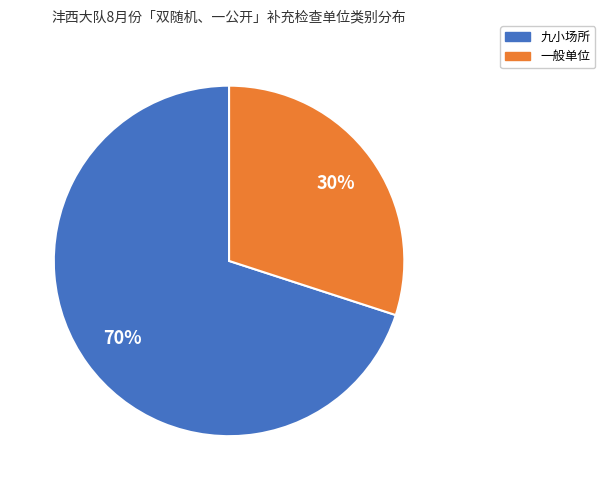

To the nearest percent, what portion does 一般单位 represent?

30%